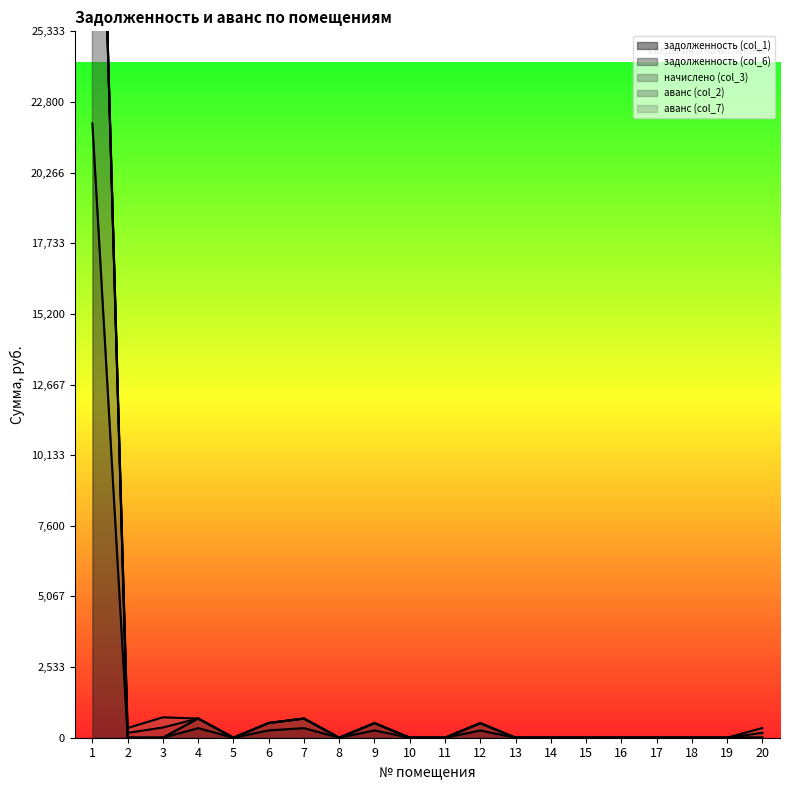

Between 11 and 18, which is larger?

11